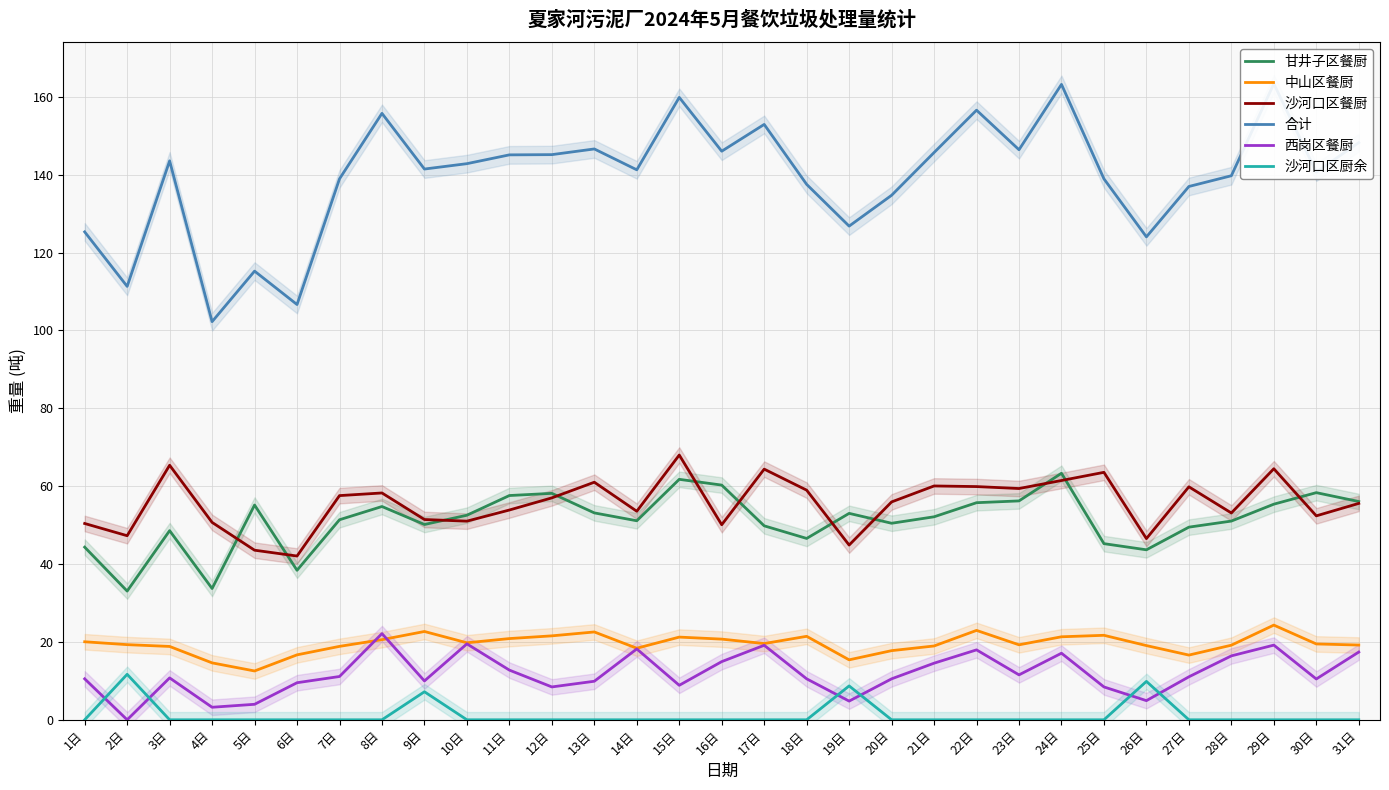

Reading left to right, extract all data points from this chart.

甘井子区餐厨: 1日=44.3	2日=33.1	3日=48.6	4日=33.7	5日=55.2	6日=38.4	7日=51.4	8日=54.8	9日=50.2	10日=52.5	11日=57.6	12日=58.2	13日=53.1	14日=51.1	15日=61.8	16日=60.3	17日=49.8	18日=46.6	19日=53.0	20日=50.5	21日=52.1	22日=55.8	23日=56.2	24日=63.3	25日=45.2	26日=43.7	27日=49.5	28日=51.0	29日=55.4	30日=58.3	31日=56.1
中山区餐厨: 1日=20.0	2日=19.3	3日=18.8	4日=14.6	5日=12.5	6日=16.7	7日=18.9	8日=20.6	9日=22.7	10日=19.8	11日=20.9	12日=21.6	13日=22.6	14日=18.4	15日=21.2	16日=20.7	17日=19.6	18日=21.4	19日=15.4	20日=17.8	21日=19.0	22日=23.0	23日=19.3	24日=21.3	25日=21.7	26日=19.1	27日=16.6	28日=19.2	29日=24.3	30日=19.5	31日=19.2
沙河口区餐厨: 1日=50.4	2日=47.3	3日=65.4	4日=50.7	5日=43.6	6日=42.1	7日=57.6	8日=58.3	9日=51.4	10日=51.0	11日=53.9	12日=57.0	13日=61.0	14日=53.6	15日=68.0	16日=50.1	17日=64.4	18日=59.0	19日=44.9	20日=56.0	21日=60.1	22日=59.9	23日=59.4	24日=61.5	25日=63.6	26日=46.5	27日=59.8	28日=53.1	29日=64.5	30日=52.4	31日=55.6
合计: 1日=125.3	2日=111.3	3日=143.6	4日=102.3	5日=115.2	6日=106.7	7日=138.9	8日=155.8	9日=141.5	10日=142.8	11日=145.1	12日=145.2	13日=146.6	14日=141.3	15日=159.9	16日=146.0	17日=152.9	18日=137.5	19日=126.8	20日=134.7	21日=145.7	22日=156.6	23日=146.4	24日=163.2	25日=138.9	26日=124.0	27日=137.0	28日=139.7	29日=163.4	30日=140.7	31日=148.2
西岗区餐厨: 1日=10.5	2日=0.0	3日=10.8	4日=3.2	5日=4.0	6日=9.5	7日=11.1	8日=22.1	9日=10.0	10日=19.5	11日=12.8	12日=8.4	13日=9.9	14日=18.2	15日=8.9	16日=14.9	17日=19.1	18日=10.5	19日=4.8	20日=10.5	21日=14.5	22日=18.0	23日=11.5	24日=17.1	25日=8.4	26日=4.9	27日=11.0	28日=16.4	29日=19.2	30日=10.5	31日=17.4
沙河口区厨余: 1日=0.0	2日=11.7	3日=0.0	4日=0.0	5日=0.0	6日=0.0	7日=0.0	8日=0.0	9日=7.2	10日=0.0	11日=0.0	12日=0.0	13日=0.0	14日=0.0	15日=0.0	16日=0.0	17日=0.0	18日=0.0	19日=8.7	20日=0.0	21日=0.0	22日=0.0	23日=0.0	24日=0.0	25日=0.0	26日=9.9	27日=0.0	28日=0.0	29日=0.0	30日=0.0	31日=0.0